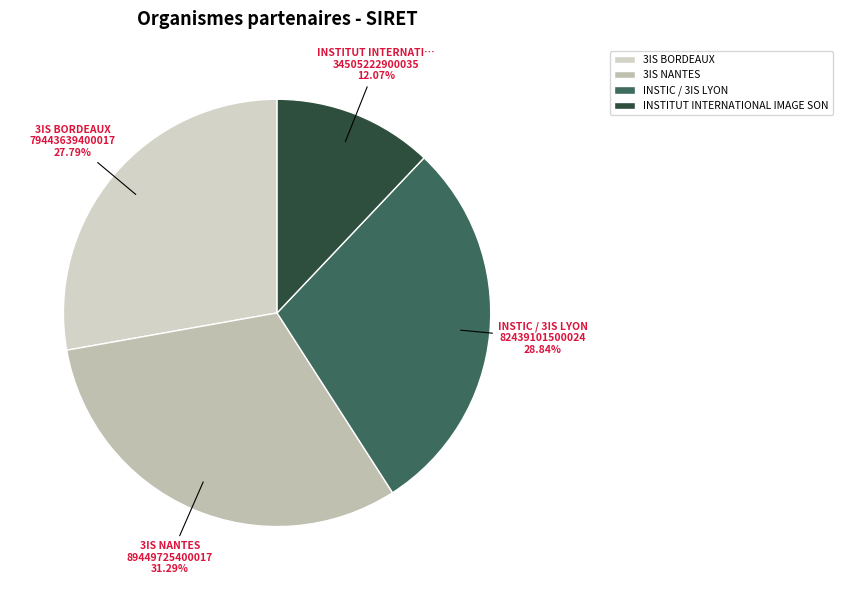

What is the largest slice in the pie chart?

3IS NANTES